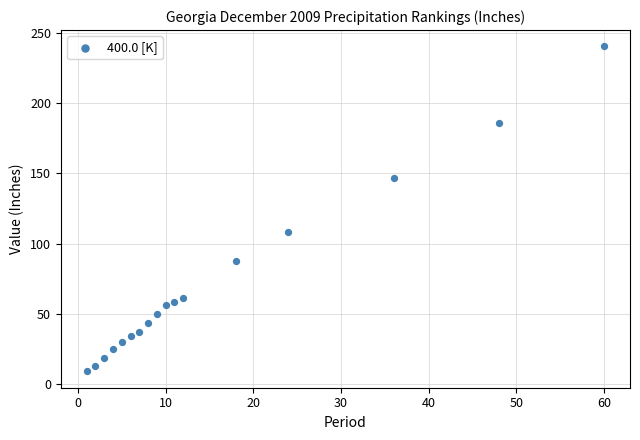

What Y value in the scatter plot is closest to 124?

108.5